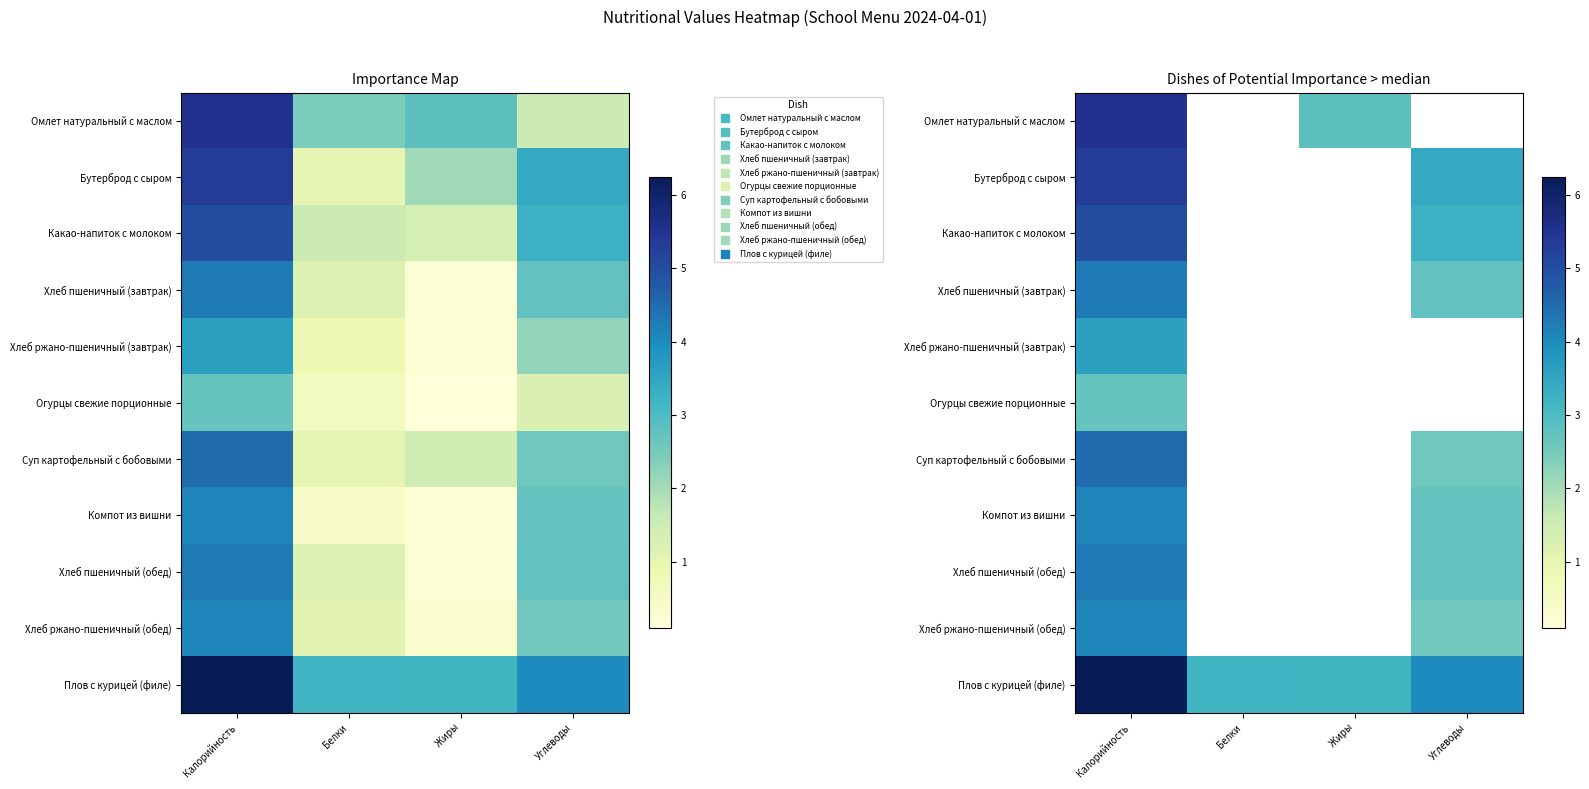

Rank the series by their maximum value, from highest to lowest.

Плов с курицей (филе), Омлет натуральный с маслом, Бутерброд с сыром, Какао-напиток с молоком, Суп картофельный с бобовыми, Хлеб пшеничный (завтрак), Хлеб пшеничный (обед), Компот из вишни, Хлеб ржано-пшеничный (обед), Хлеб ржано-пшеничный (завтрак), Огурцы свежие порционные